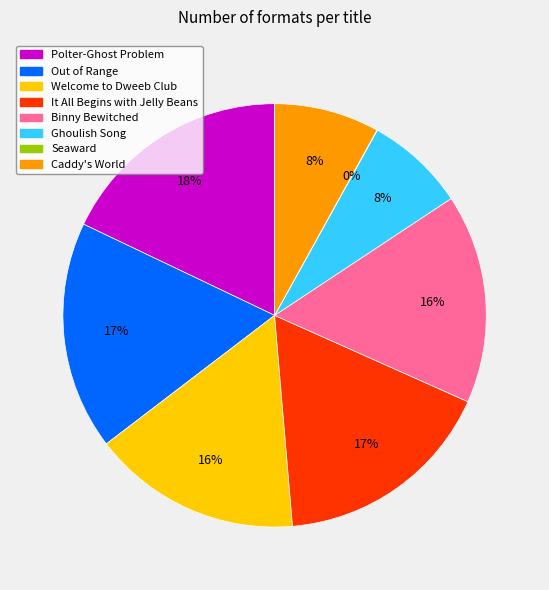

Is It All Begins with Jelly Beans the majority of the pie?

No